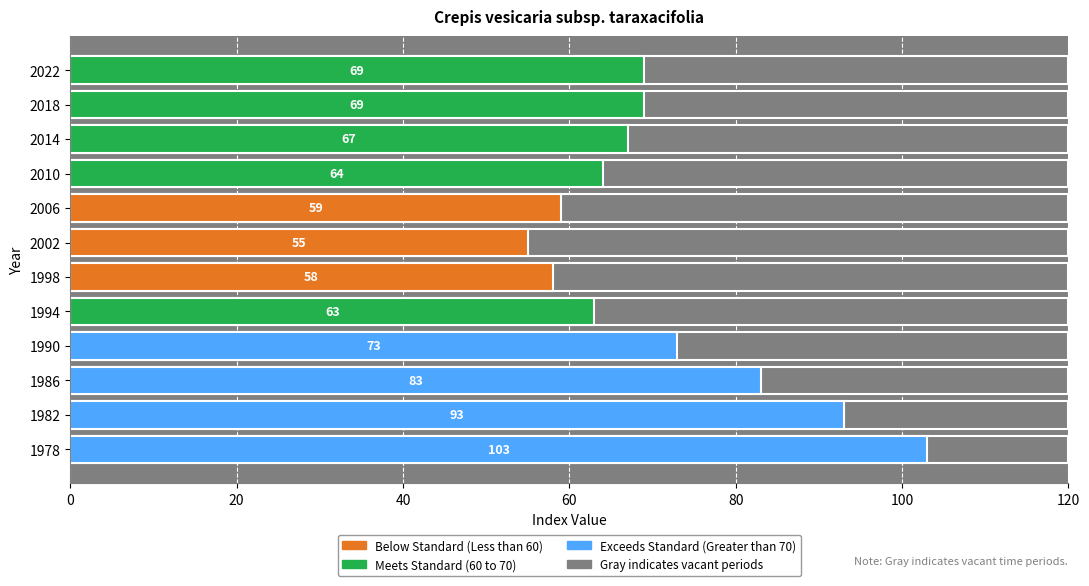

Where is the data nearest to the value 79?

1986